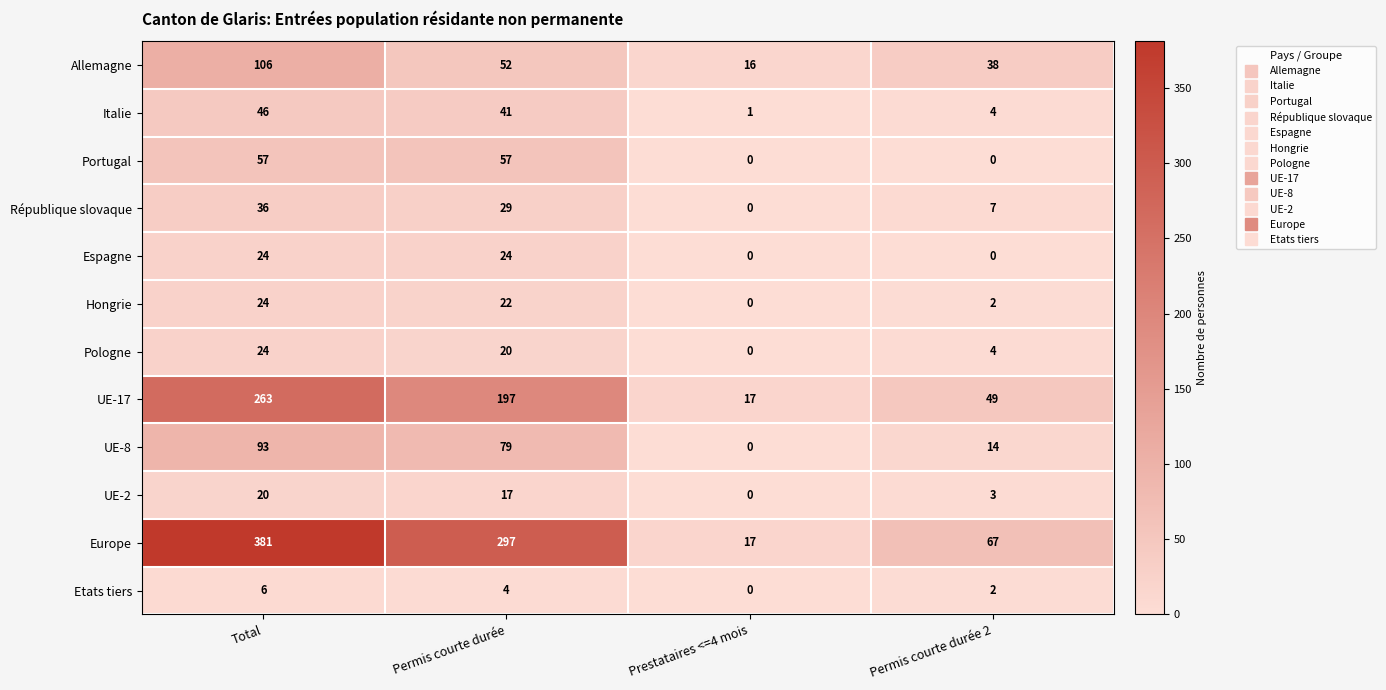

Rank the categories by UE-17 value from highest to lowest.

Total, Permis courte durée, Permis courte durée 2, Prestataires <=4 mois